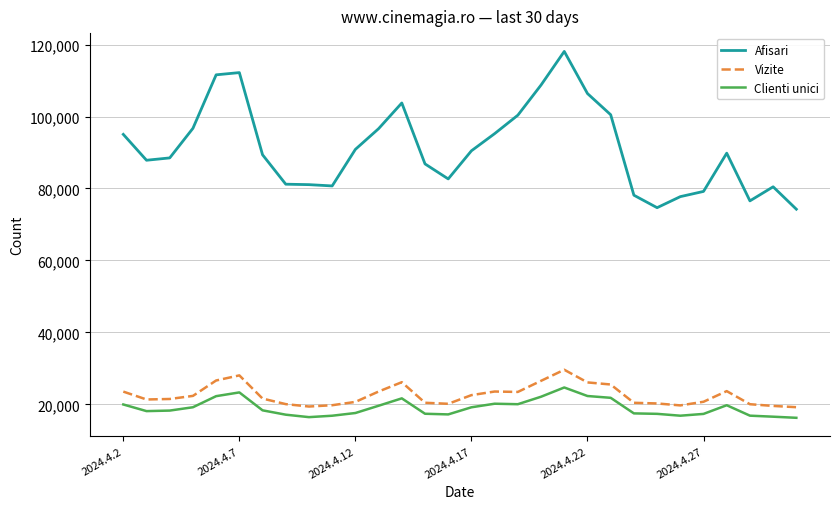

How many categories are shown in the chart?

30